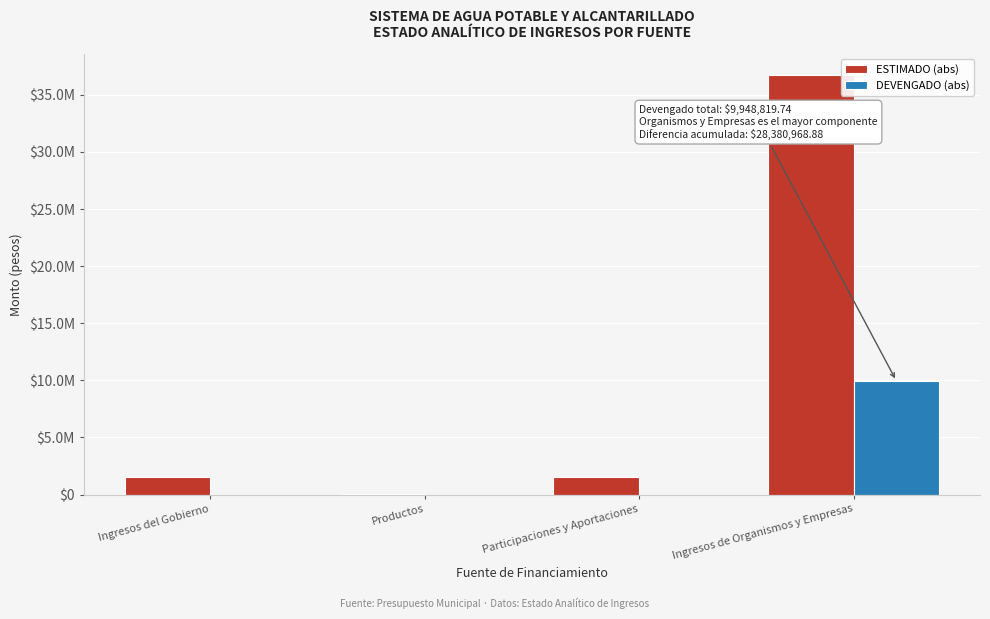

Does the chart contain stacked bars?

No